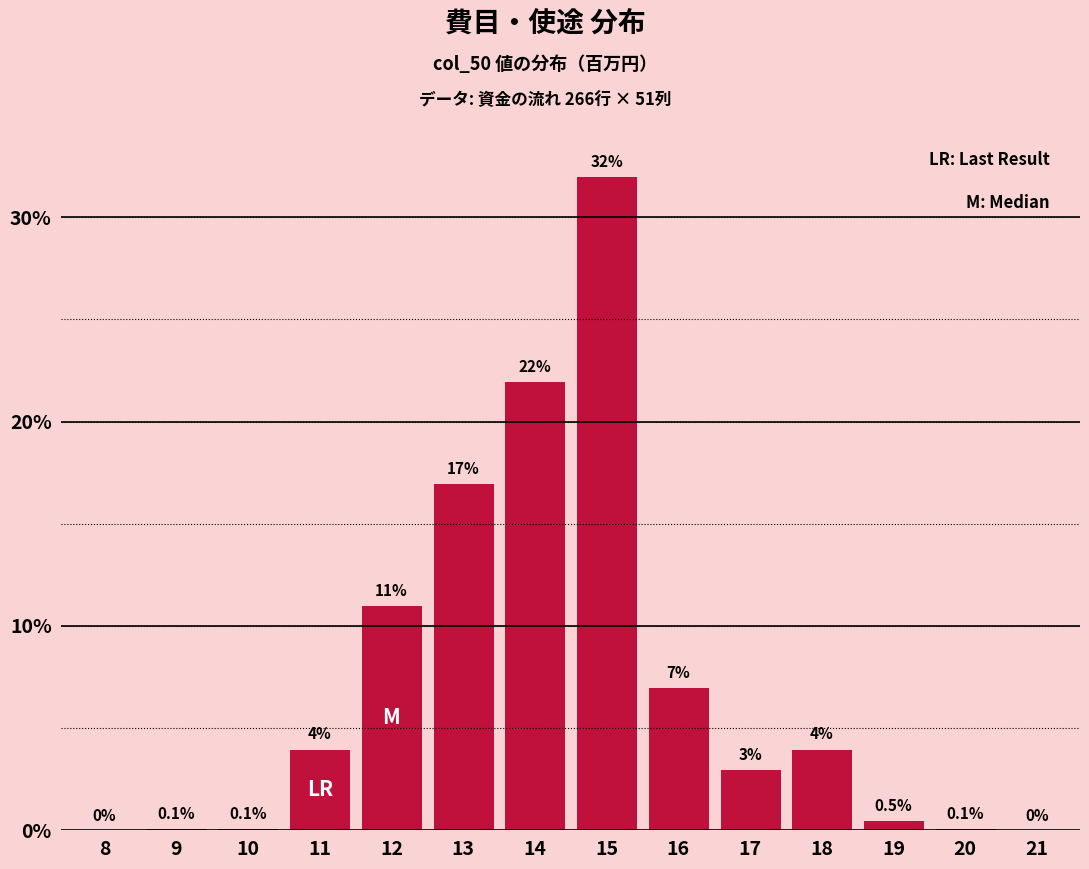

Reading left to right, list all the values displayed in this chart.

8=0.0	9=0.1	10=0.1	11=4.0	12=11.0	13=17.0	14=22.0	15=32.0	16=7.0	17=3.0	18=4.0	19=0.5	20=0.1	21=0.0